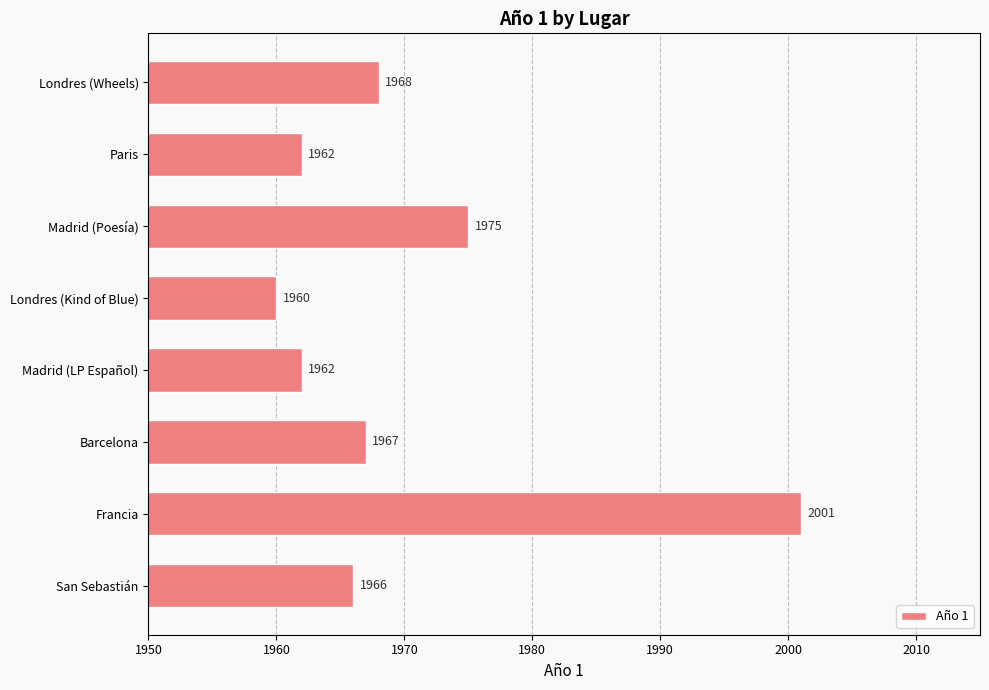

Does the chart contain any negative values?

No